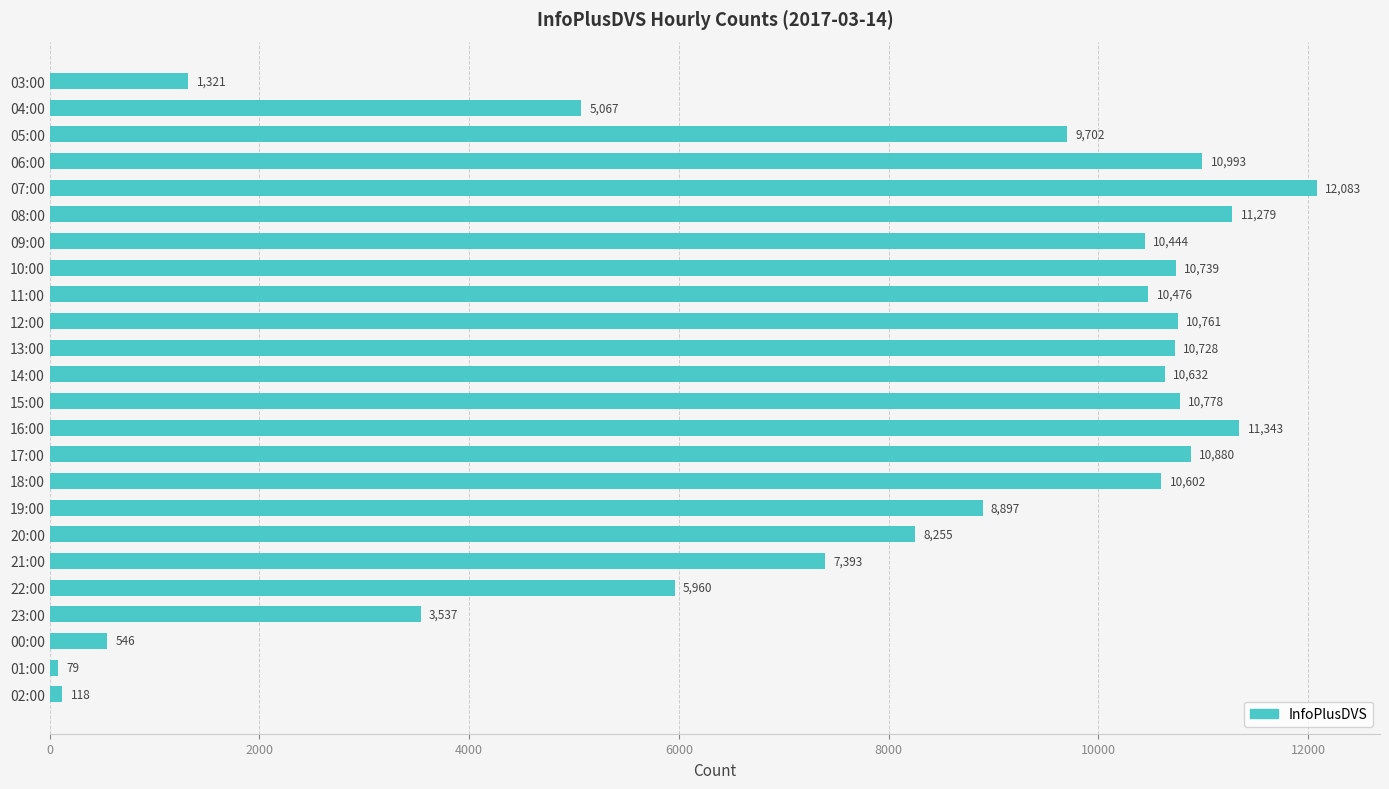

What is the change in value from 11:00 to 13:00?

+252